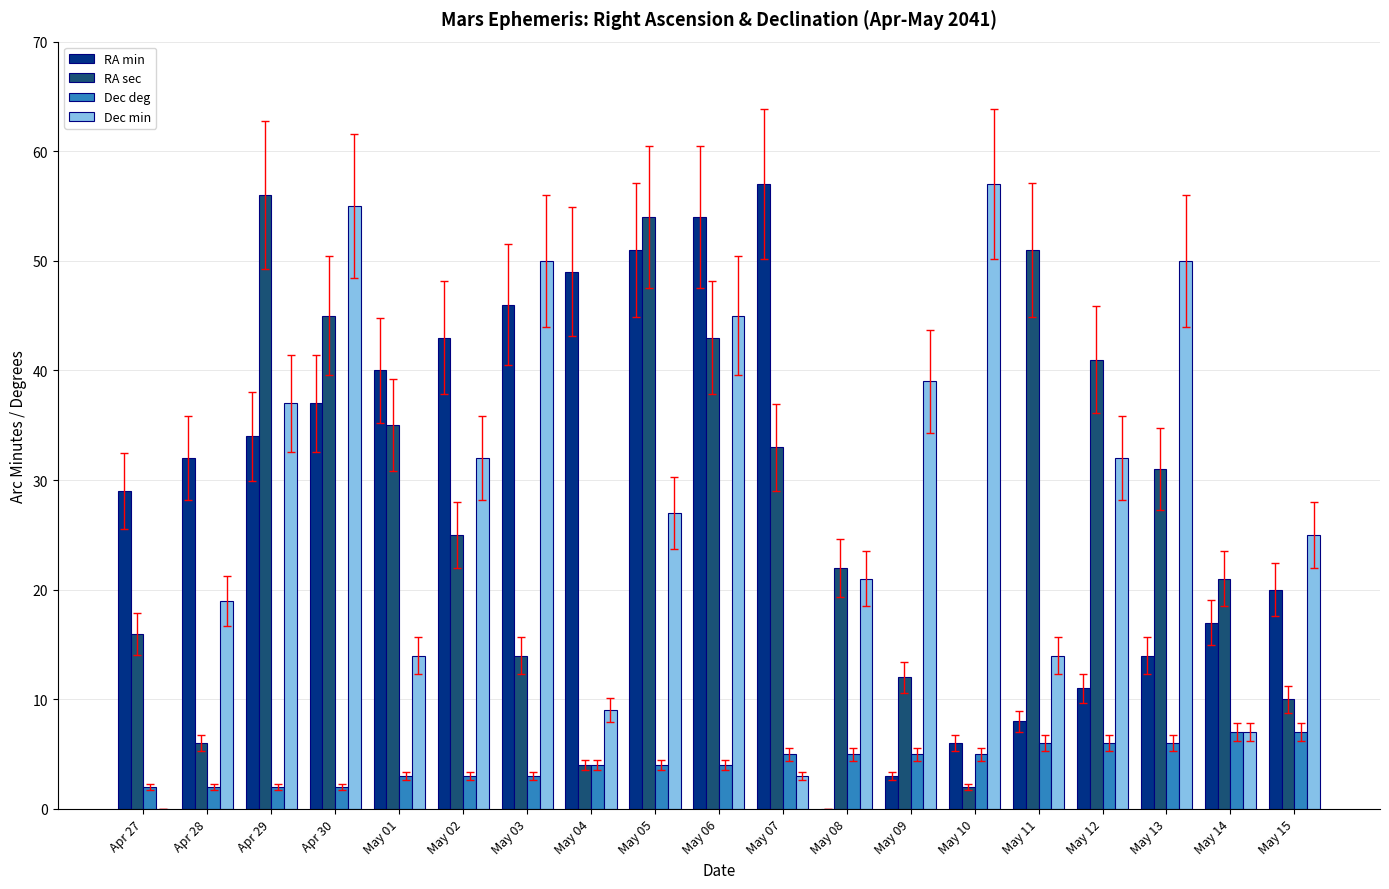

Is the value of RA min at May 01 greater than the value of Dec deg at May 08?

Yes